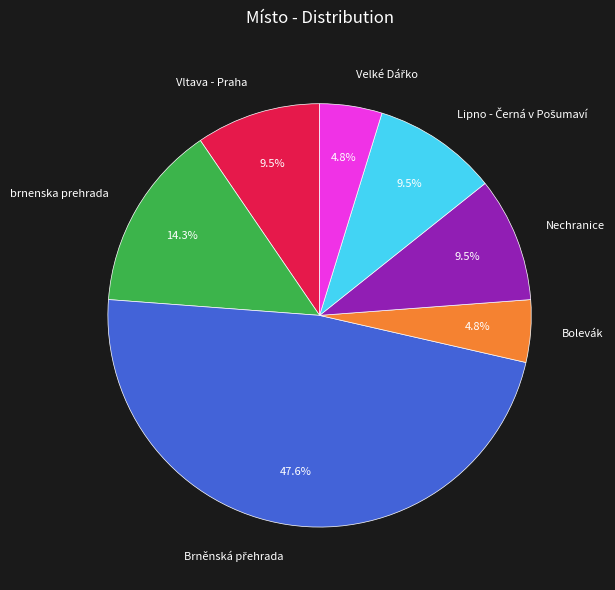

What is the total percentage of Vltava - Praha and Nechranice?

19.0%